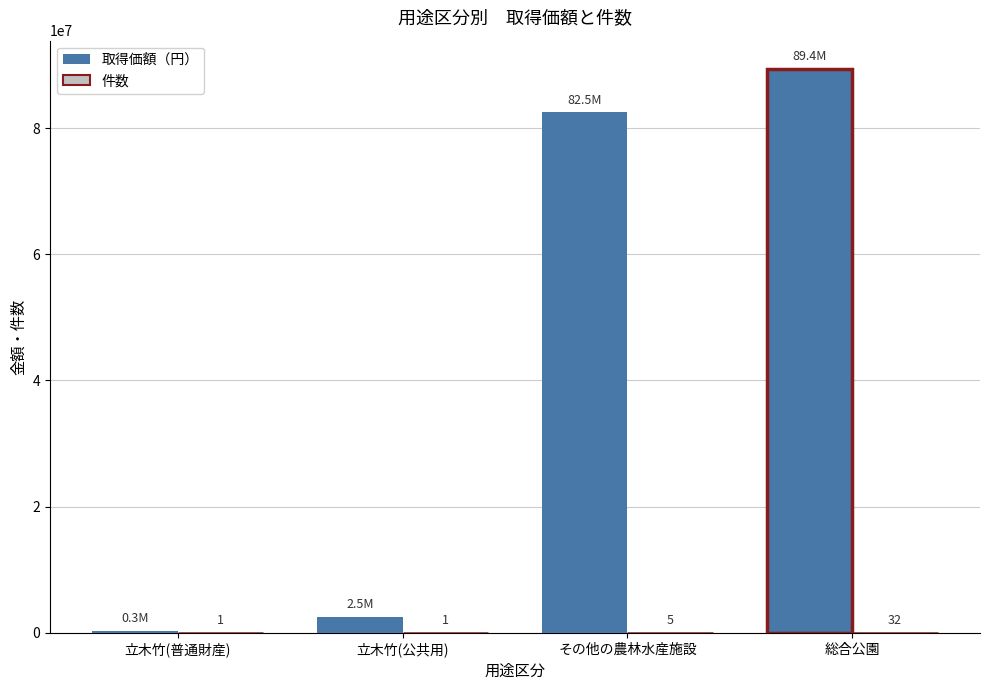

Between その他の農林水産施設 and 総合公園, which series saw the biggest shift?

取得価額（円）